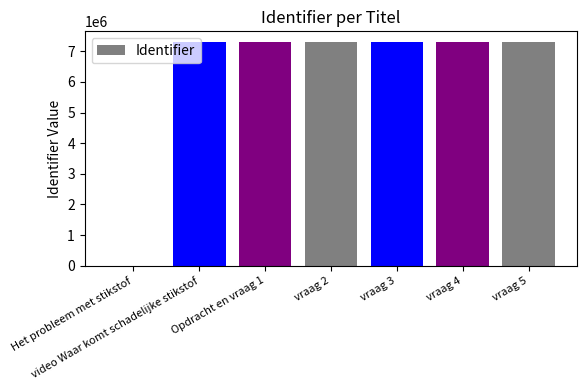

What is the greatest value displayed?

7288467